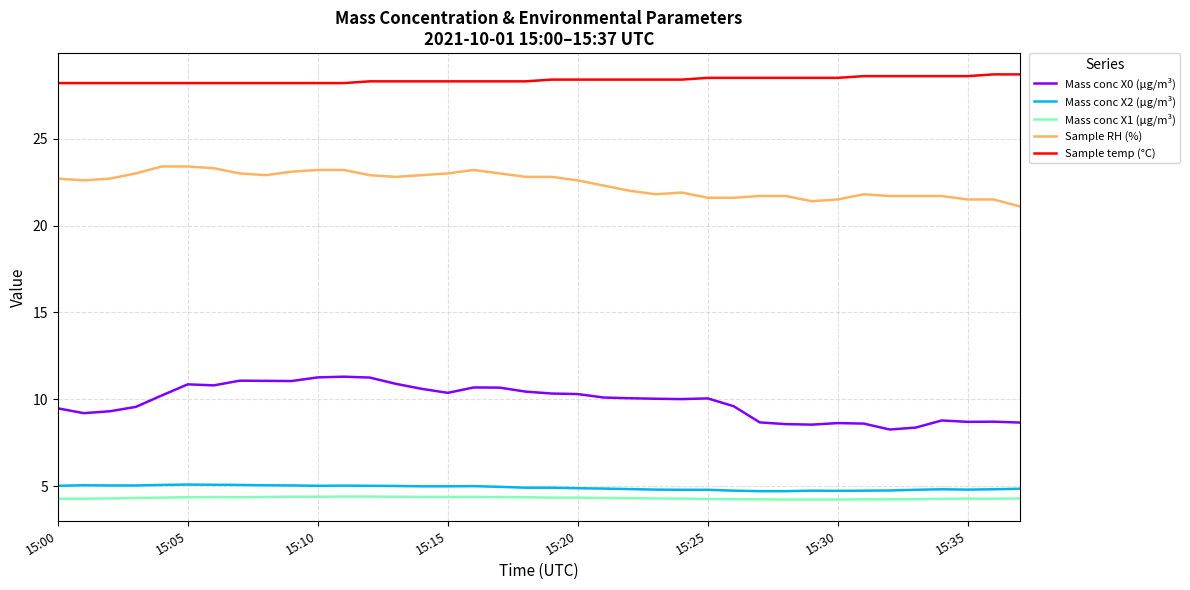

Which series has the largest total across all categories?

Sample temp (°C)